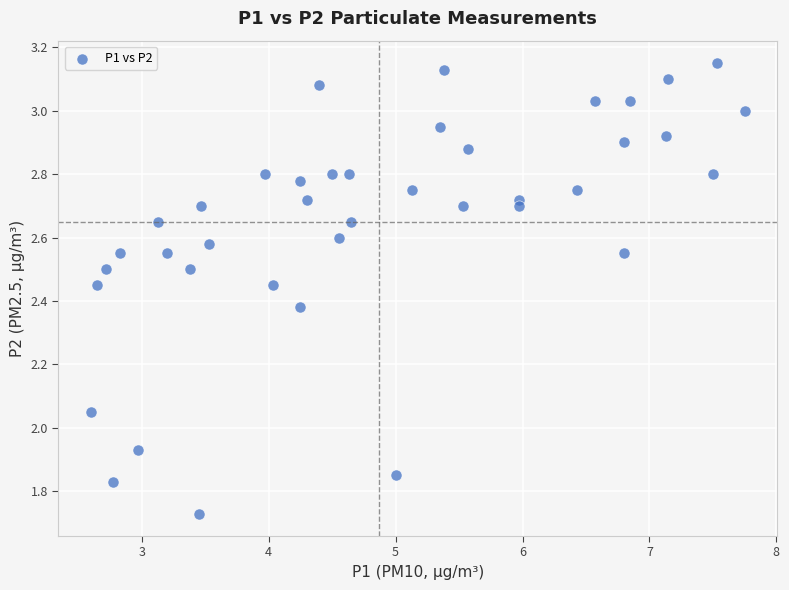

What is the range of X values (max minus min)?

5.2